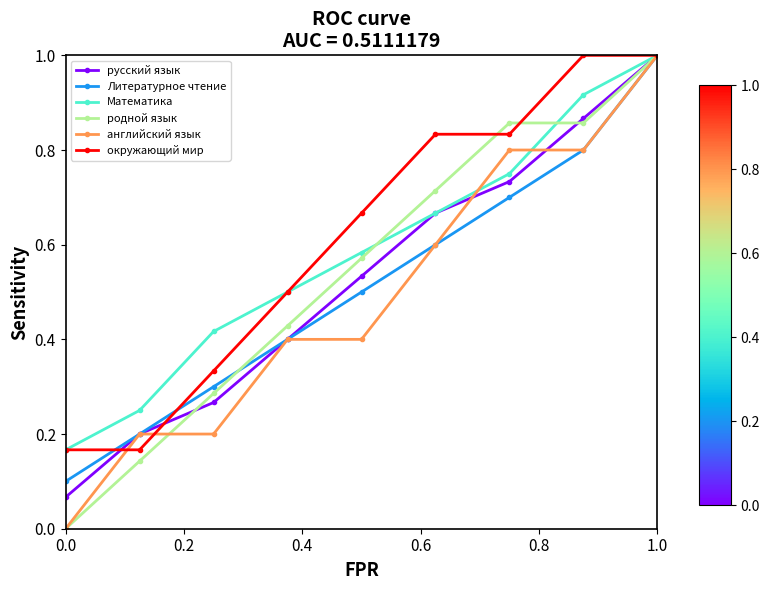

Is this an area chart (filled region under the line)?

No